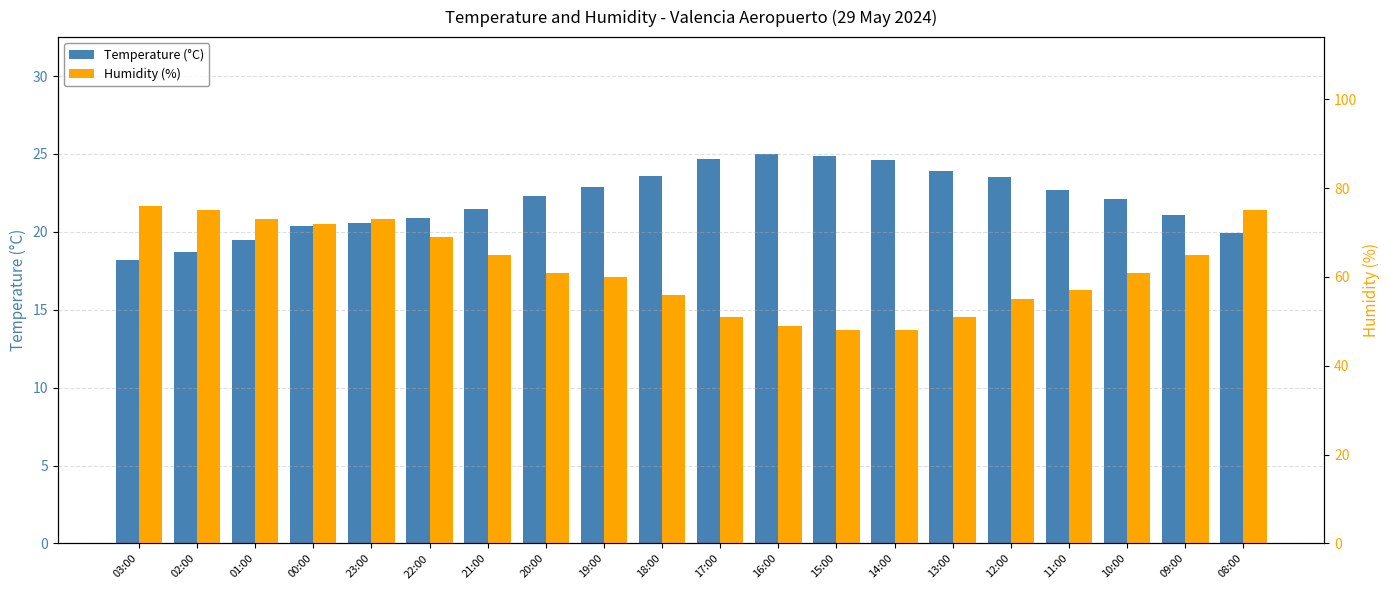

True or false: Temperature (°C) has a value of 25.0 at 16:00.

True